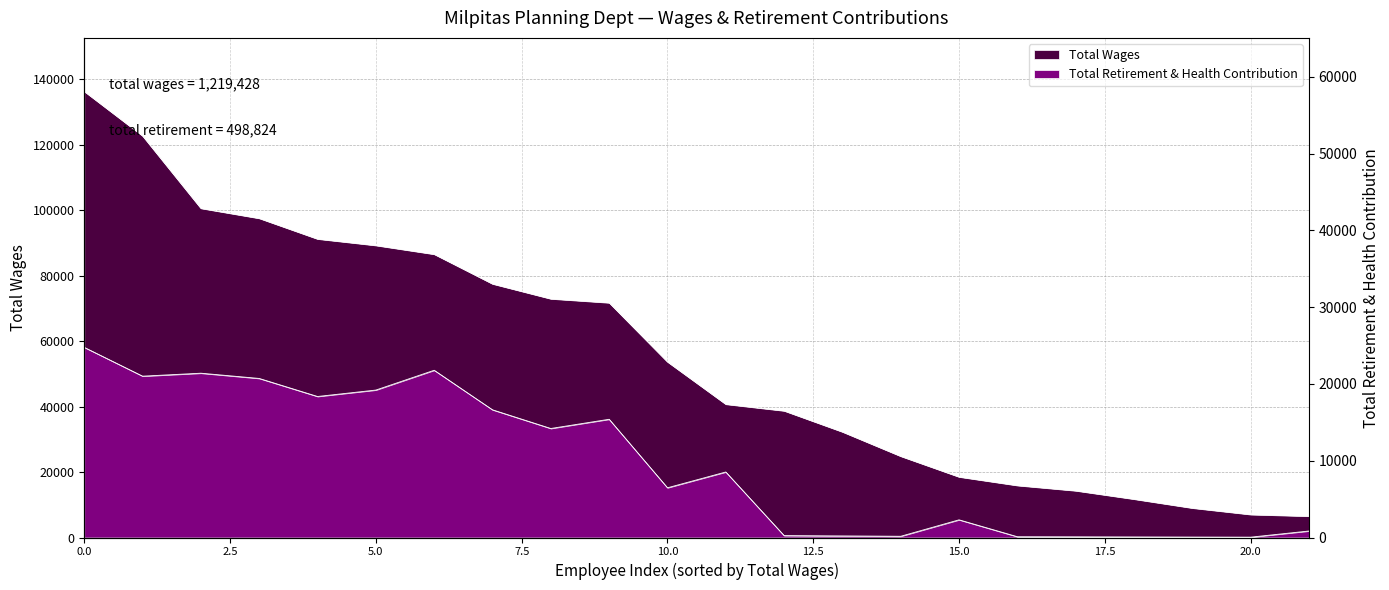

How many lines are shown in the chart?

2